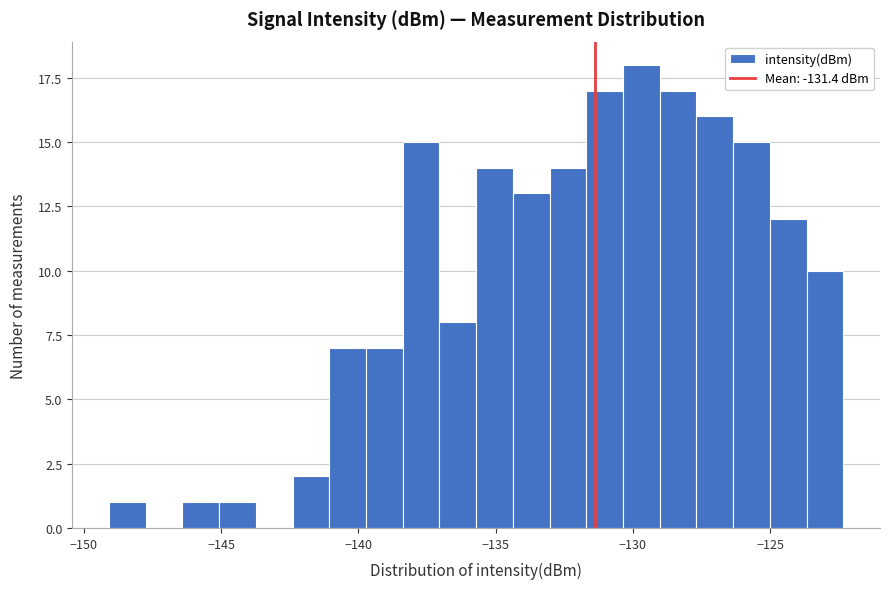

Around what value on the x-axis is the tallest bar? Give the approximate position of its centre, as read against the axis.

-129.5